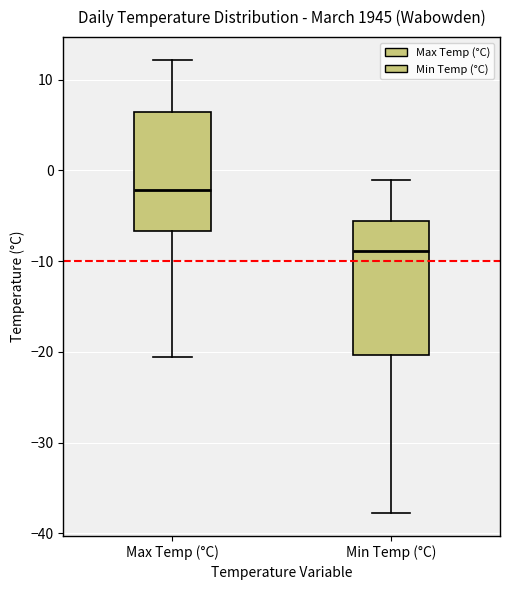

Which box's median line is the highest?

Max Temp (°C)